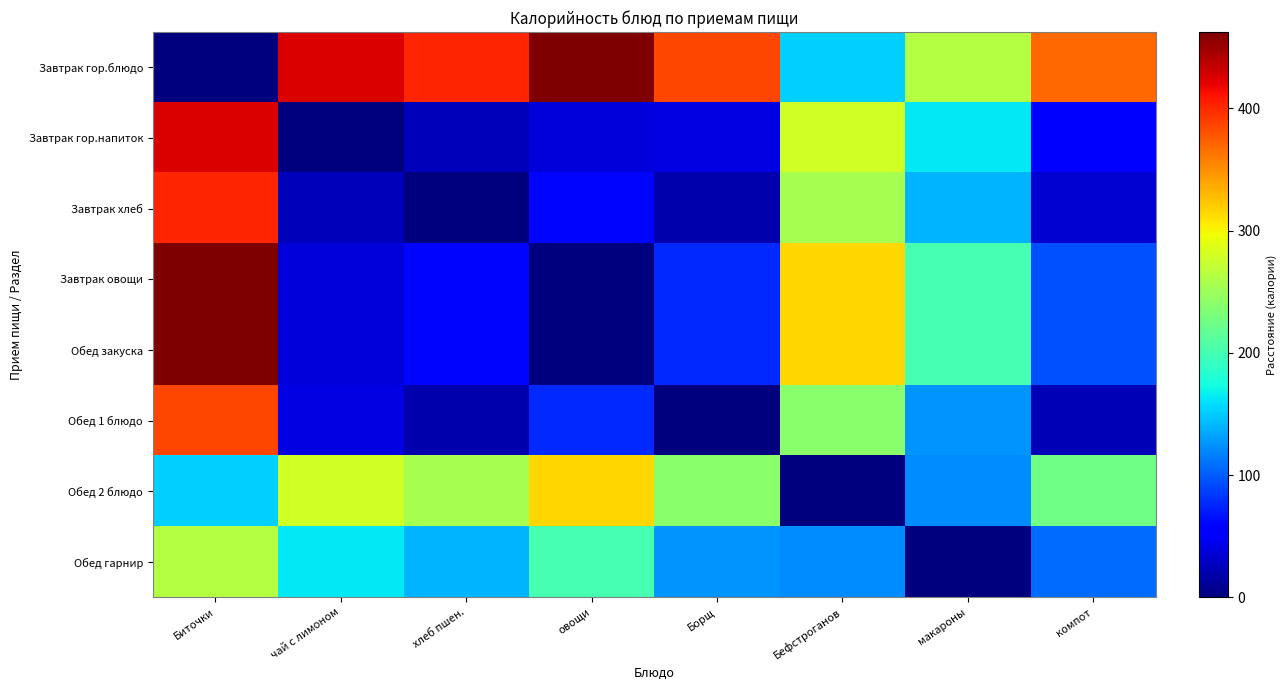

What is the total value across all series at чай с лимоном?

1008.5